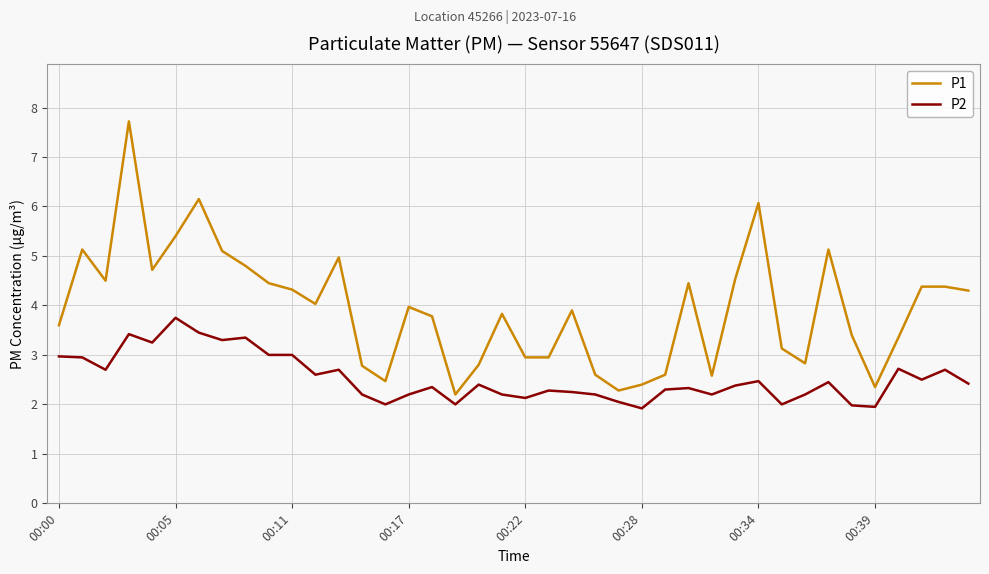

What is the difference between the maximum and minimum values in the P1 series?

5.5